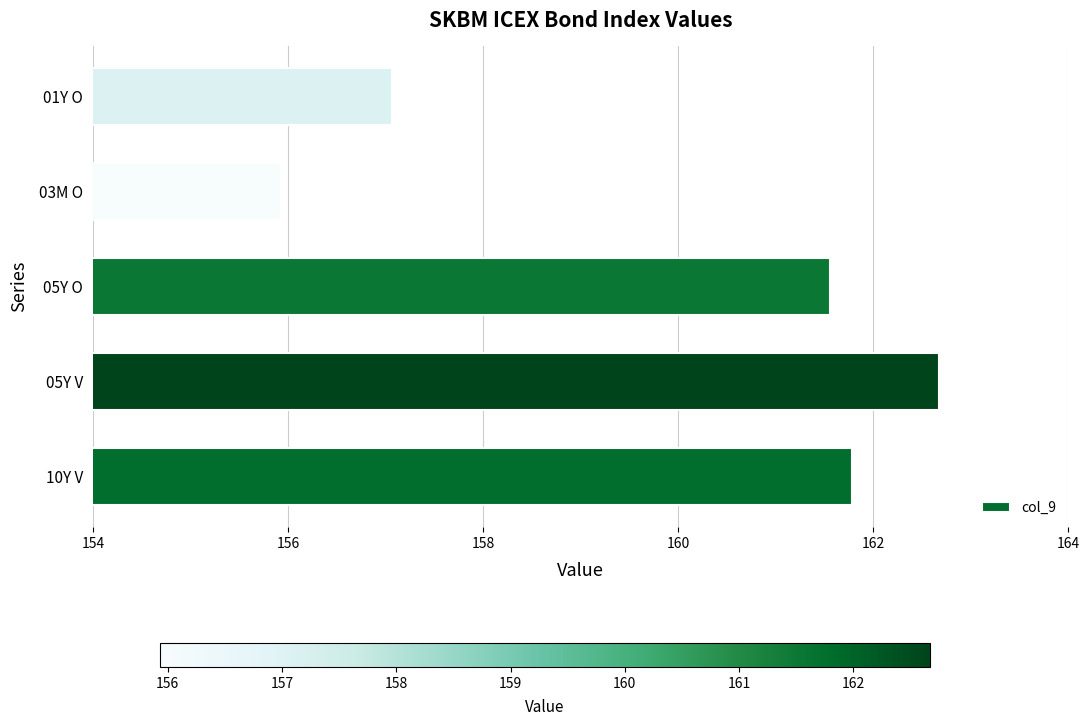

Between 03M O and 05Y V, which is larger?

05Y V